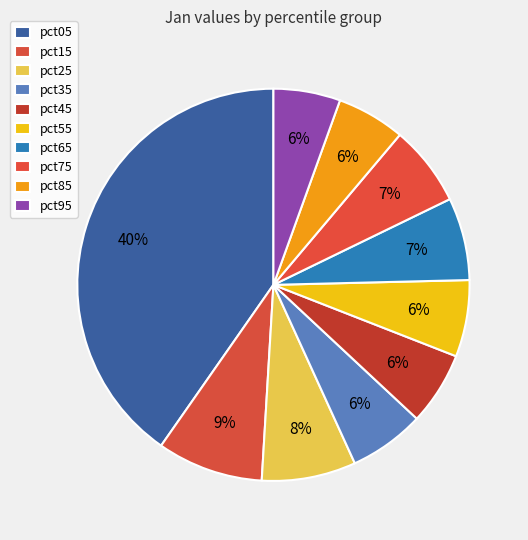

Count the number of slices in the pie.

10